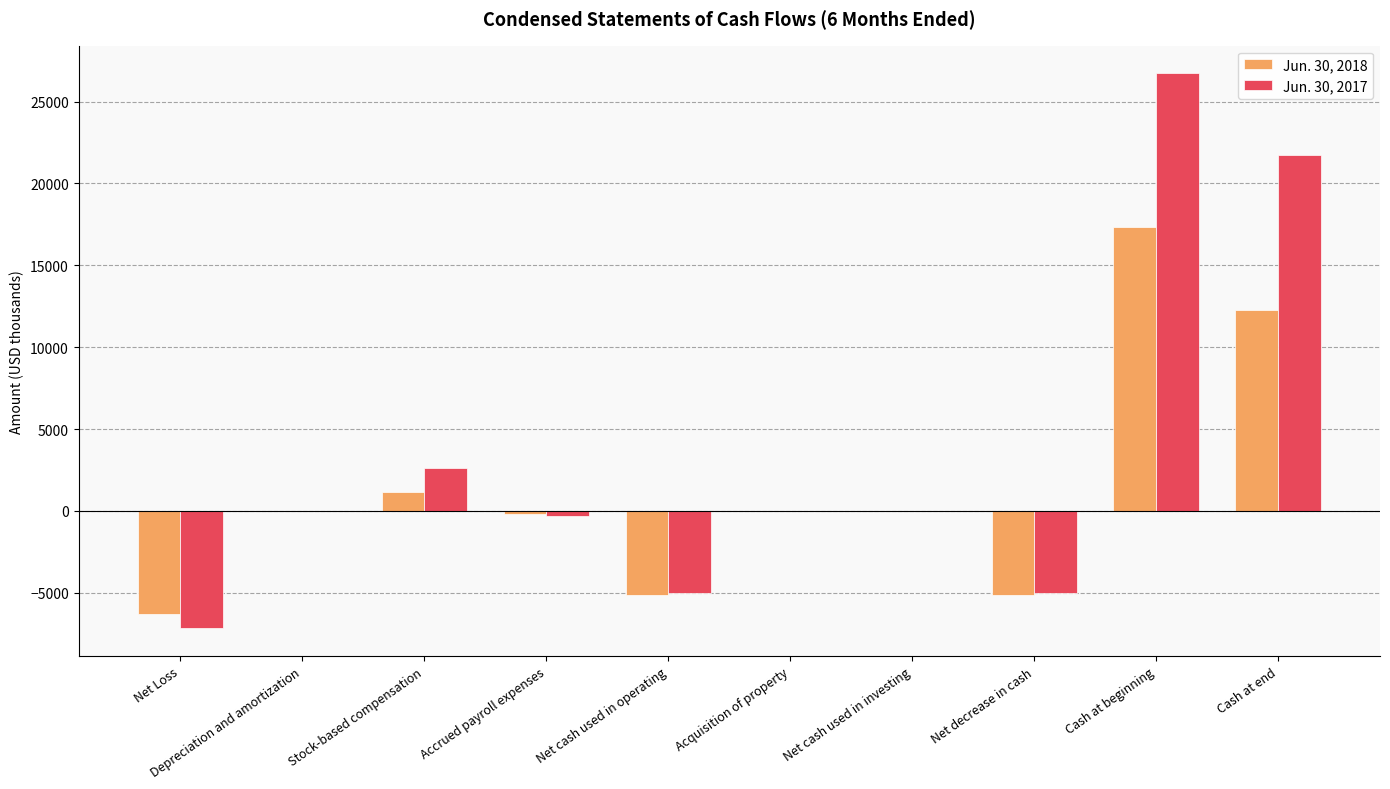

How many values in the Jun. 30, 2018 series exceed -14?

4